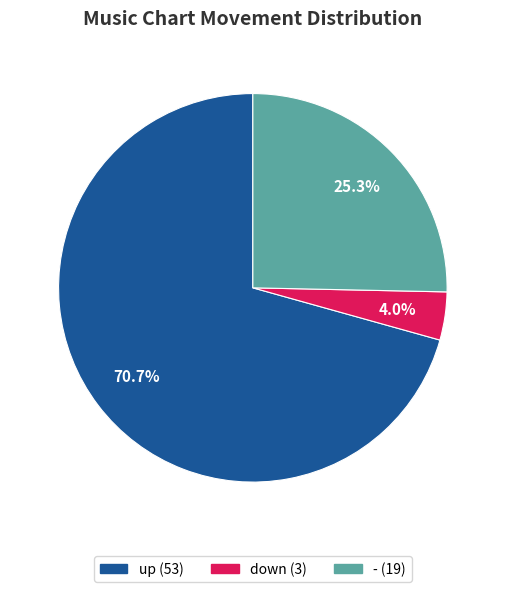

How many slices are in this pie chart?

3